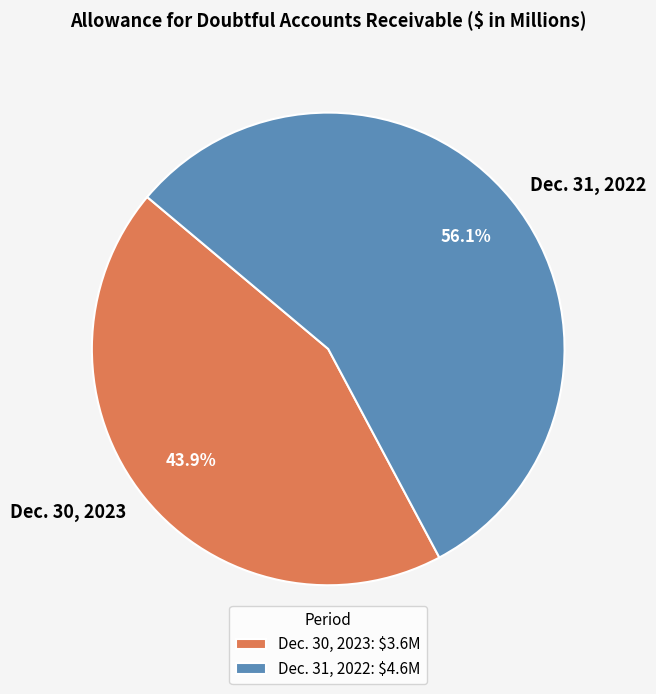

What percentage is the Dec. 31, 2022 slice, to the nearest percent?

56%